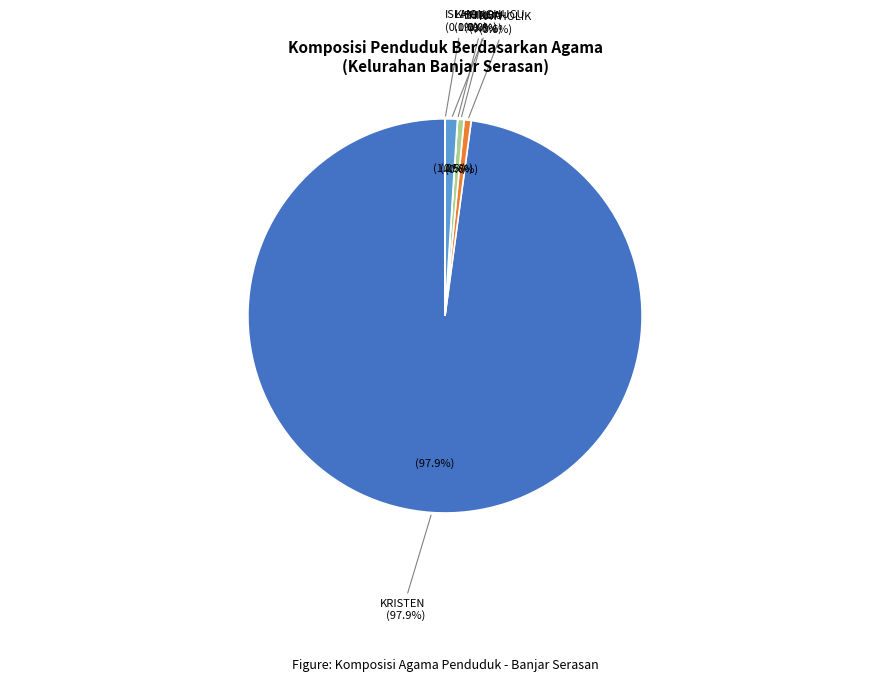

What percentage is NOT represented by ISLAM?

100.0%